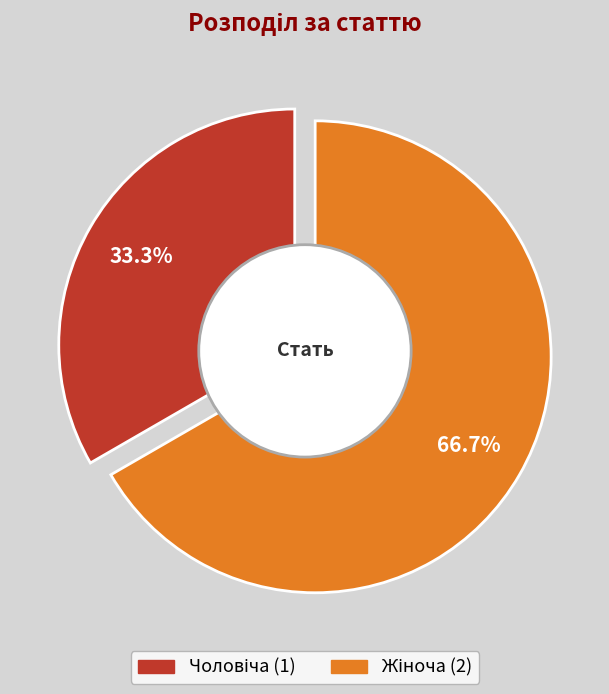

What is the ratio of the value at Жіноча to the value at Чоловіча?

2.0